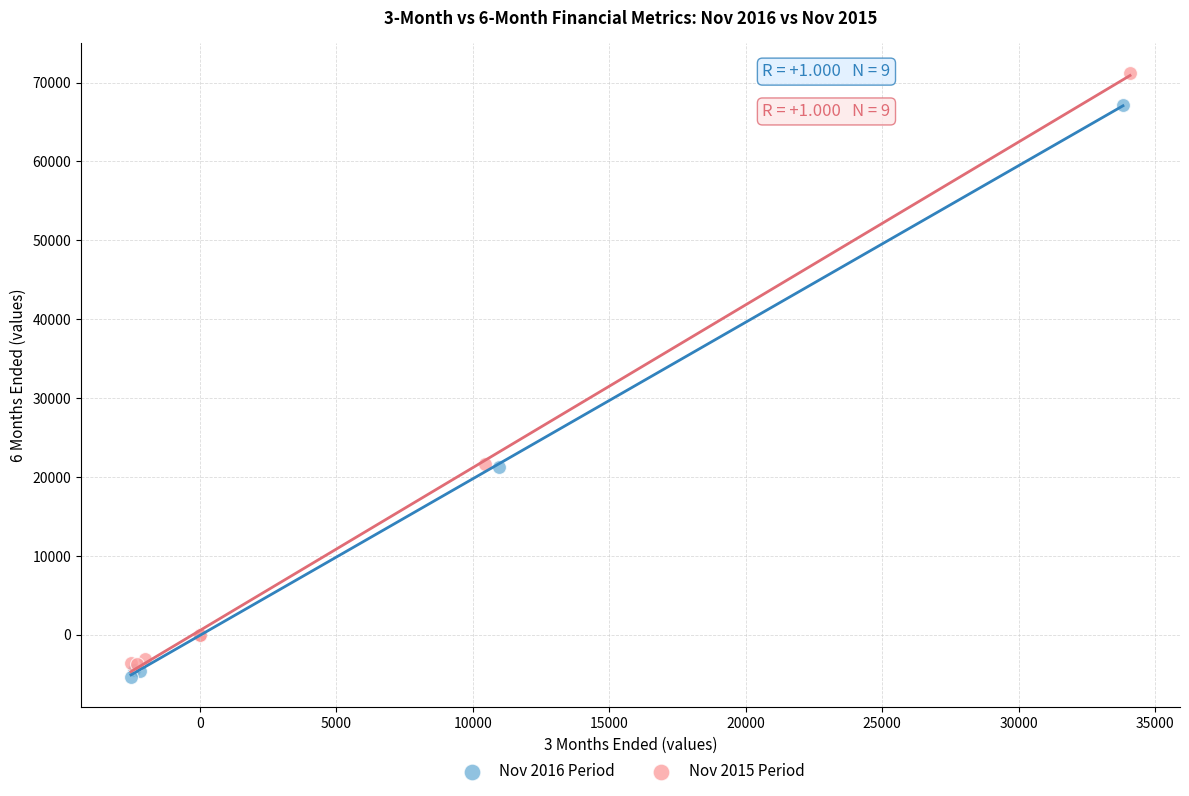

Which series has the widest spread of Y values?

Nov 2015 Period